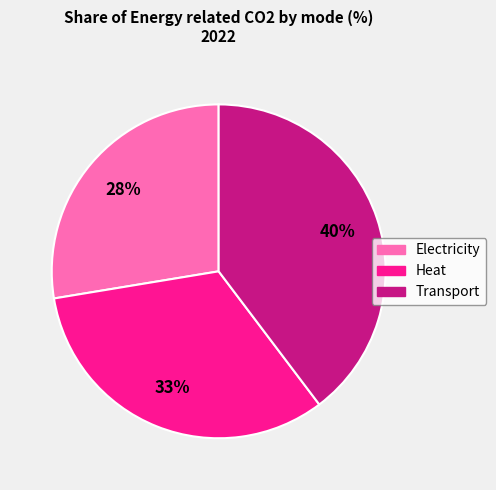

To the nearest percent, what is the combined percentage of Heat and Transport?

72%